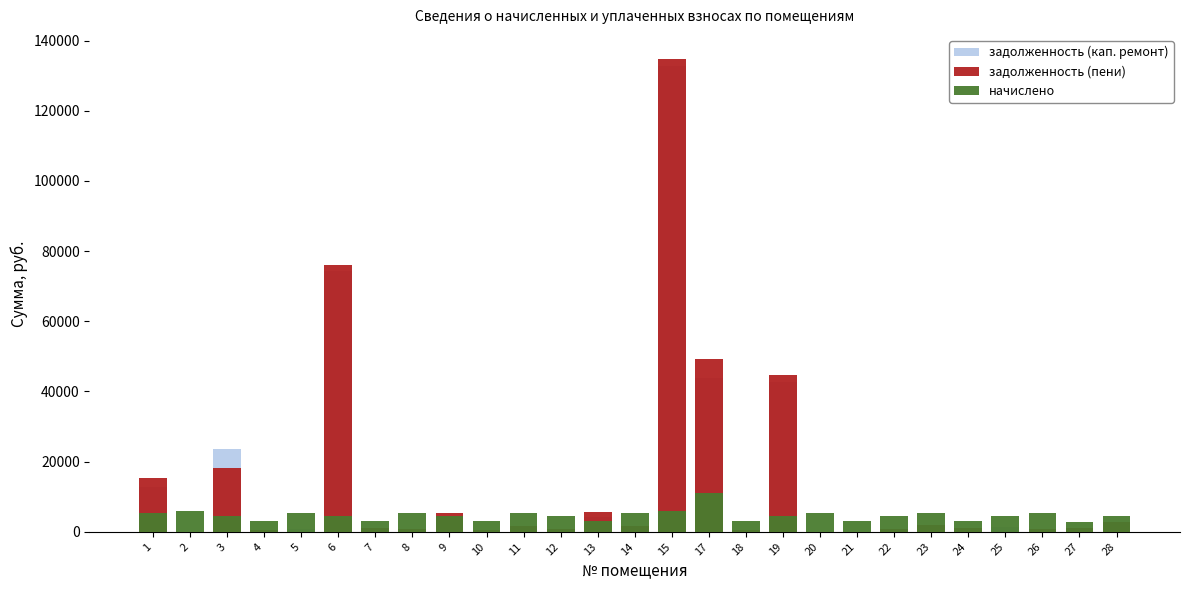

Which category has the lowest value across all series?

2